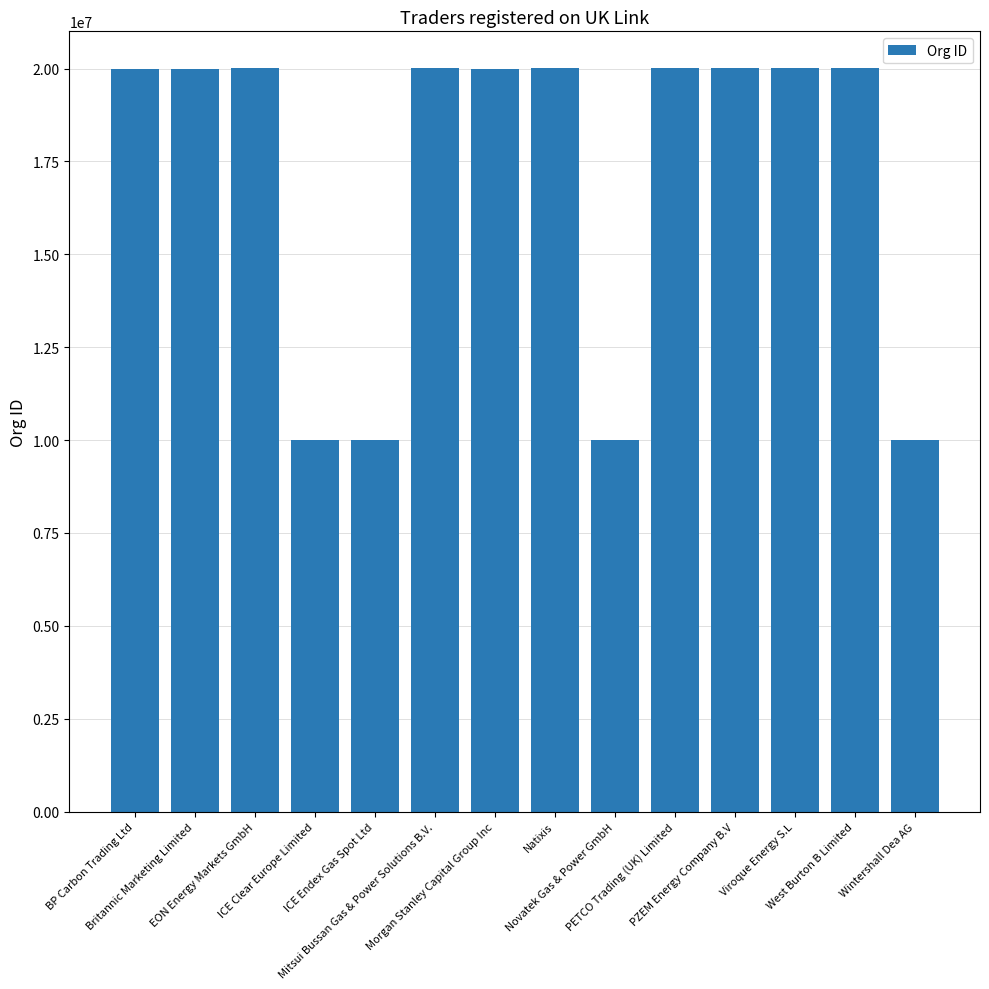

What is the change in value from ICE Endex Gas Spot Ltd to Morgan Stanley Capital Group Inc?

+9992609